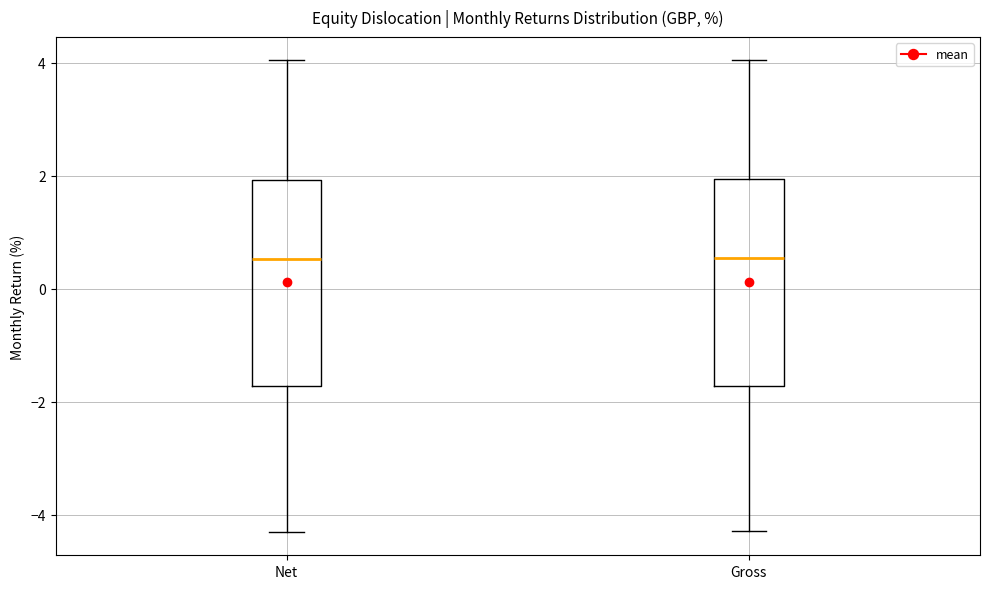

Reading left to right, transcribe this box plot: for each box, give where its median line is, the range the box spans, and where its two whiskers end, as read against the y-axis. The values are not printed on the chart, so give them approximately, as read against the axis.

Net: median 0.6, box -1.8 to 2.0, whiskers -4.2 to 4.0
Gross: median 0.6, box -1.8 to 2.0, whiskers -4.2 to 4.0